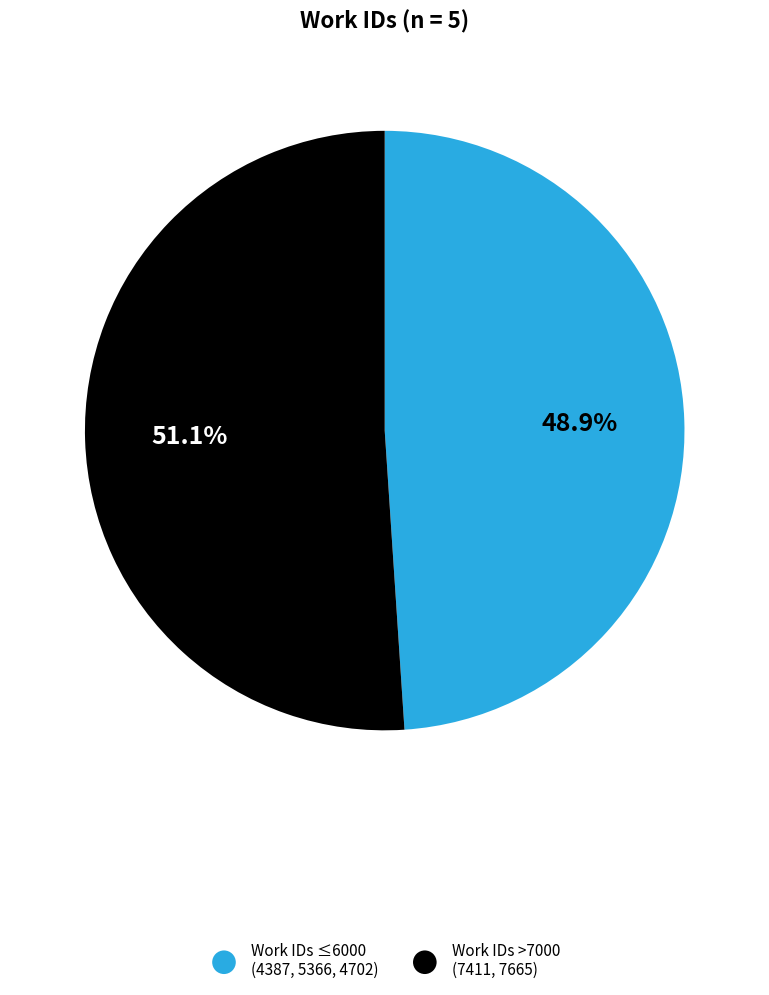

Which slice represents more than half of the pie?

Work IDs >7000 (7411, 7665)